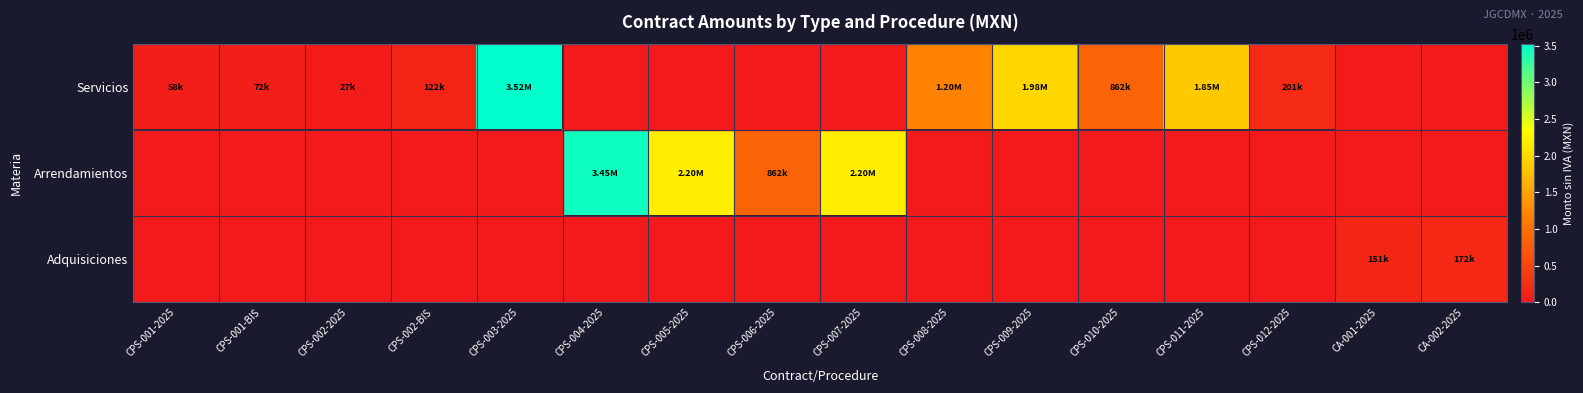

At which label does Servicios reach its peak?

CPS-003-2025